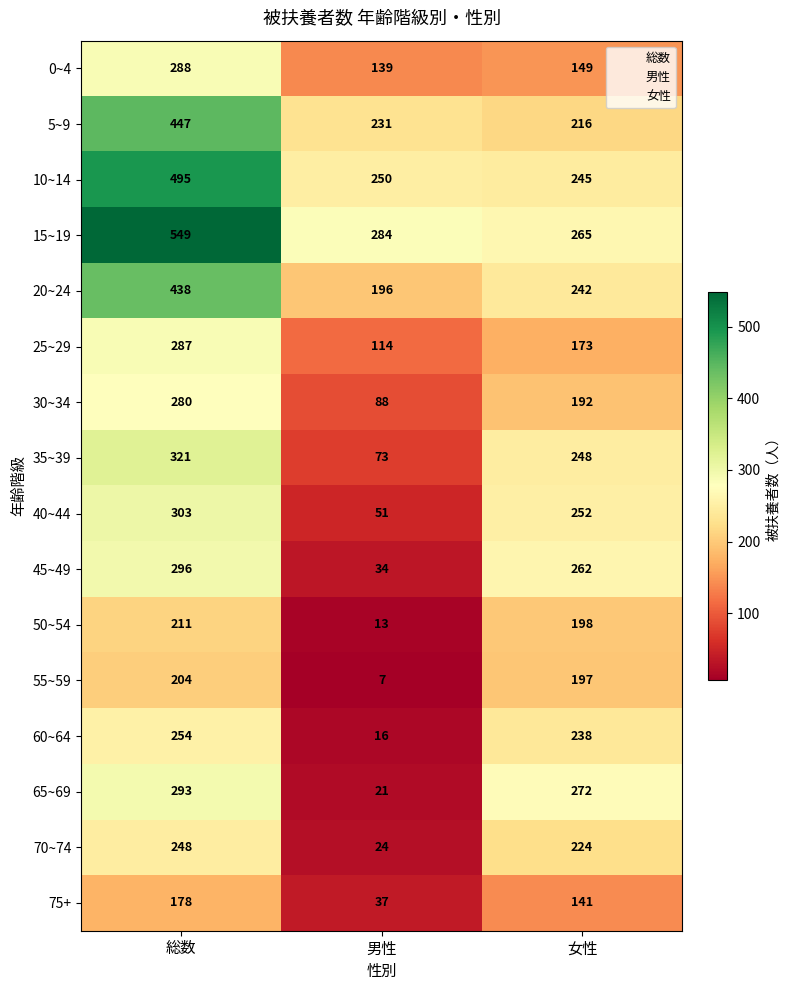

Between 総数 and 女性, which series saw the biggest shift?

15~19